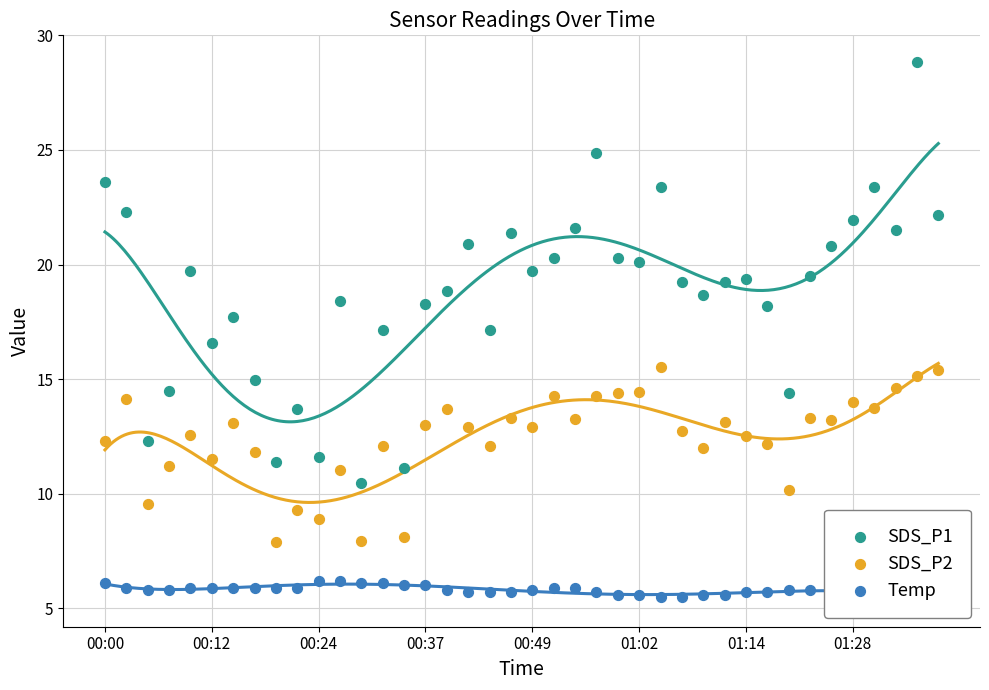

What are all the series names shown in the legend?

SDS_P1, SDS_P2, Temp